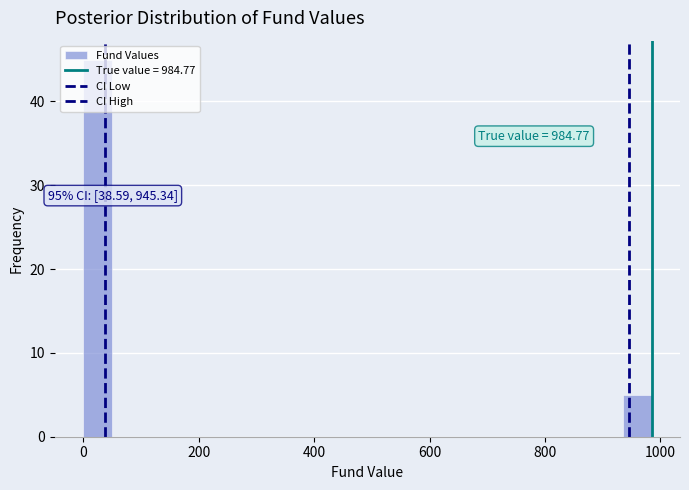

Around what value on the x-axis is the tallest bar? Give the approximate position of its centre, as read against the axis.

20